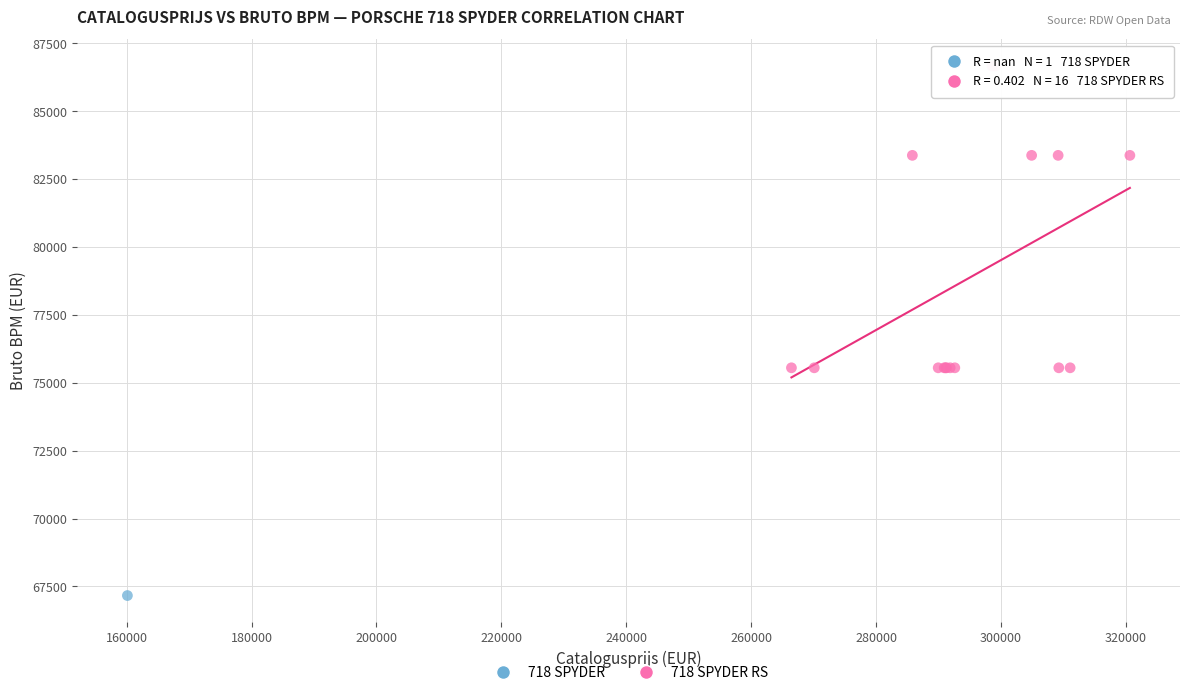

What are all the series names shown in the legend?

718 SPYDER, 718 SPYDER RS